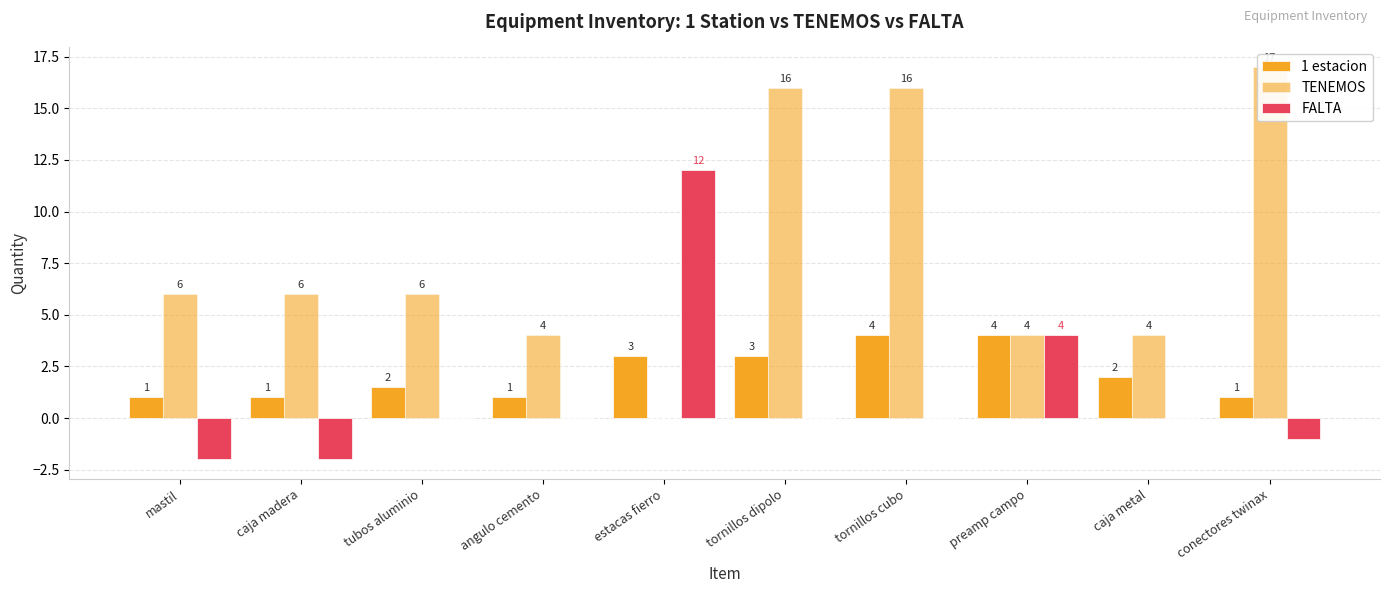

What is the sum of all FALTA values?

11.0